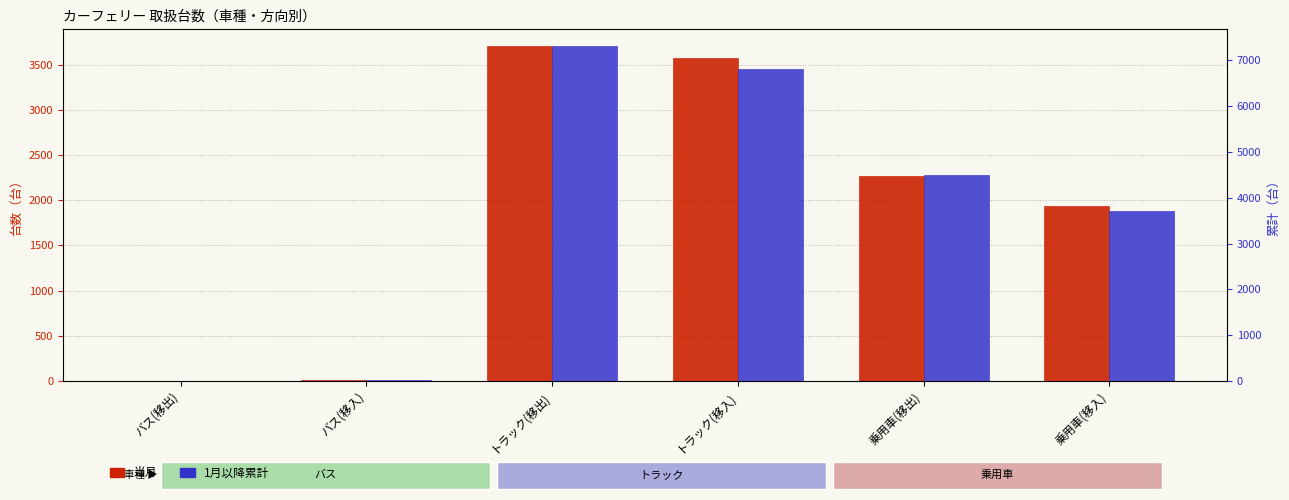

Between トラック(移出) and 乗用車(移出), which is larger?

トラック(移出)